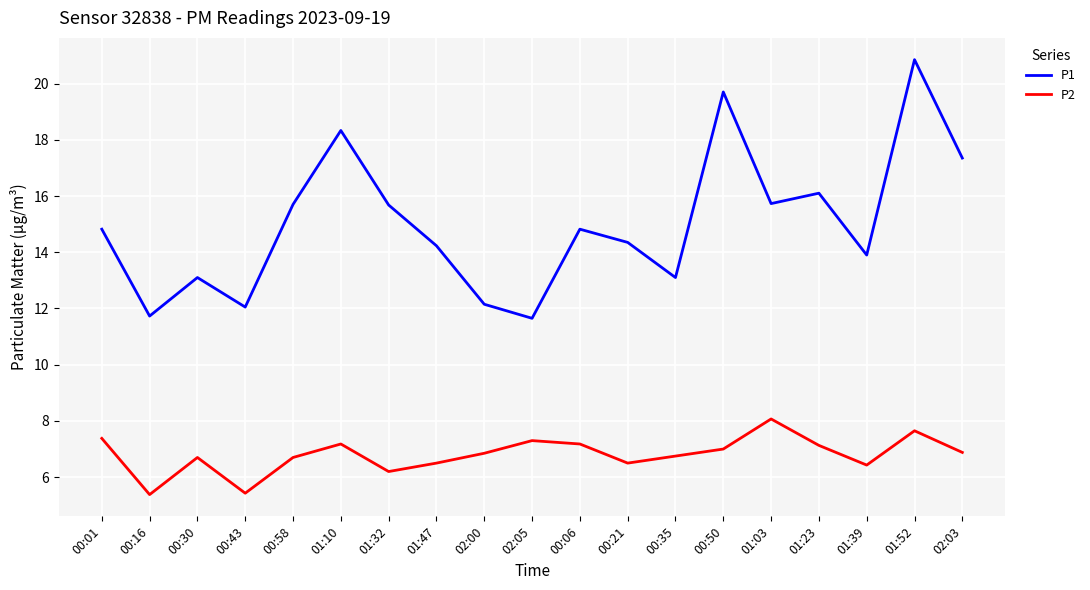

Which series has the largest total across all categories?

P1